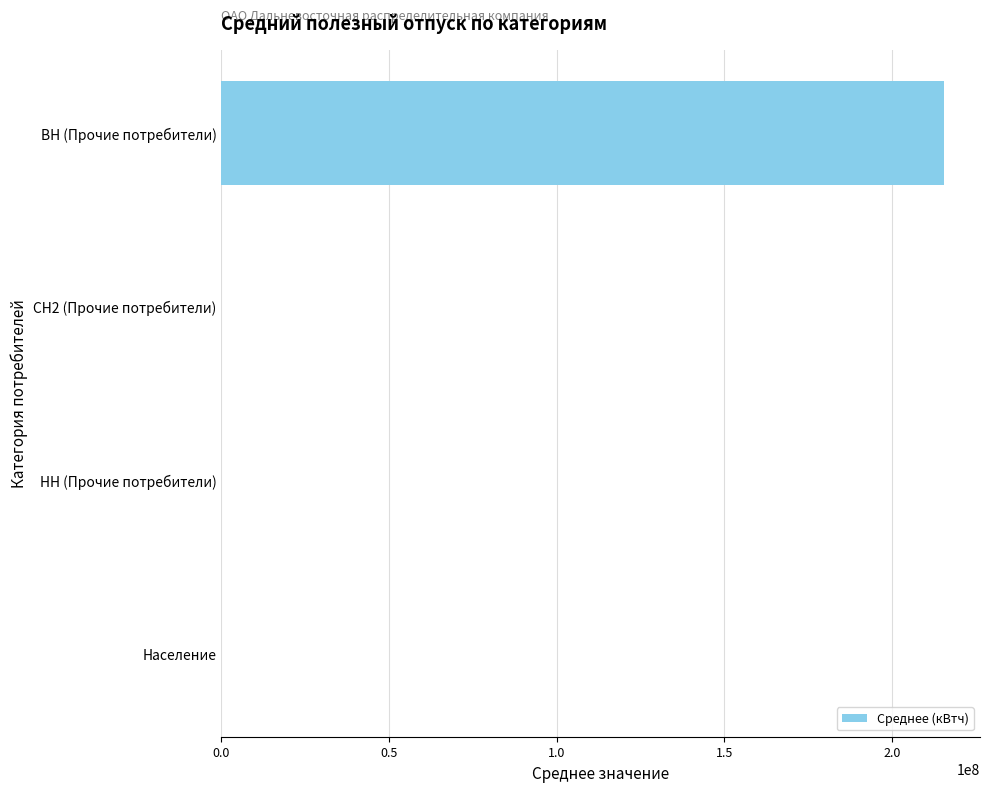

Between Население and ВН (Прочие потребители), which is larger?

ВН (Прочие потребители)